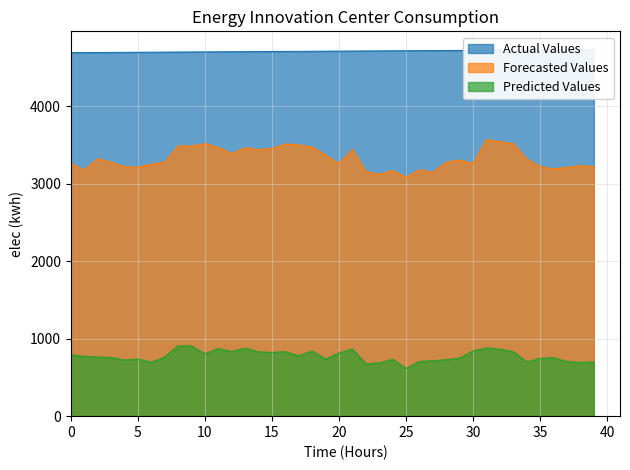

True or false: Actual Values has a value of 4708 at 14.

True